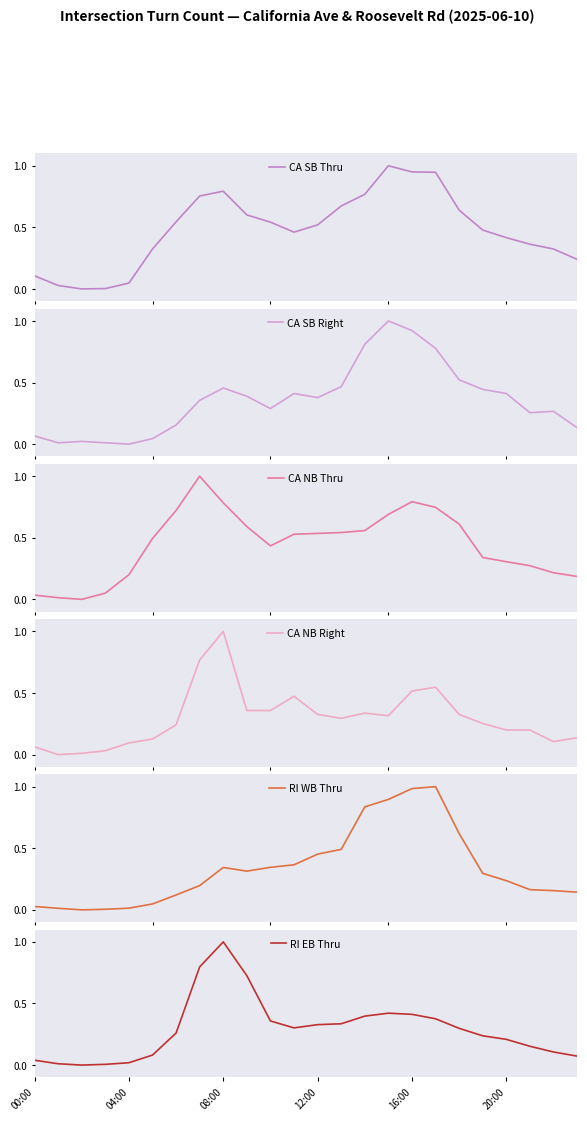

What is the maximum value for CA NB Thru?

1.0